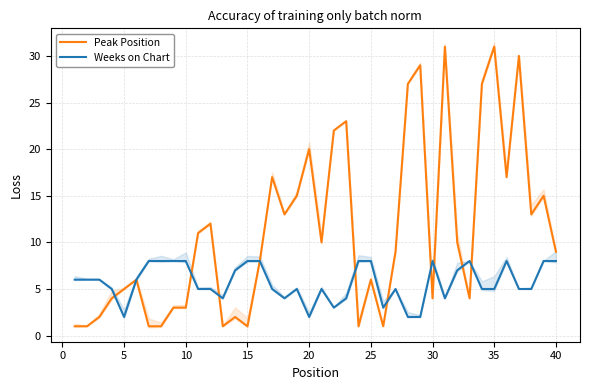

Is it true that Weeks on Chart equals 11 at 40?

False